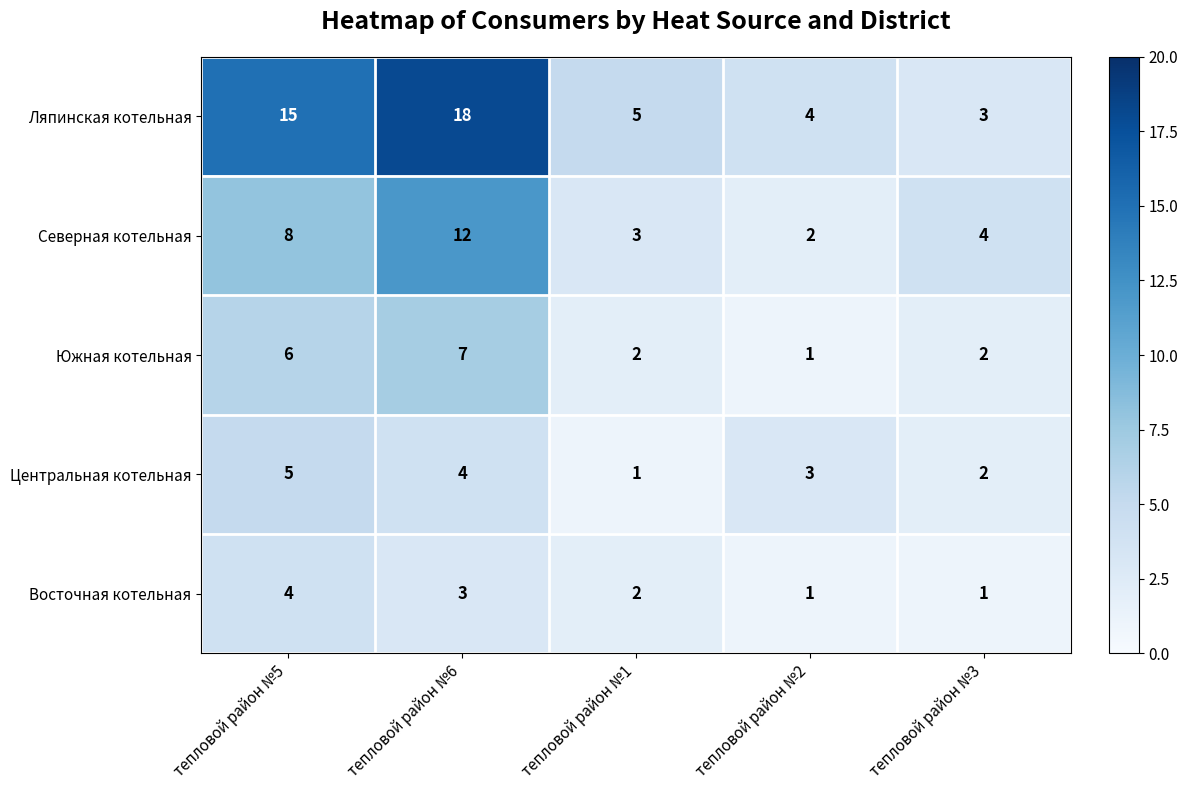

Reading left to right, list all the values displayed in this chart.

Ляпинская котельная: тепловой район №5=15	тепловой район №6=18	тепловой район №1=5	тепловой район №2=4	тепловой район №3=3
Северная котельная: тепловой район №5=8	тепловой район №6=12	тепловой район №1=3	тепловой район №2=2	тепловой район №3=4
Южная котельная: тепловой район №5=6	тепловой район №6=7	тепловой район №1=2	тепловой район №2=1	тепловой район №3=2
Центральная котельная: тепловой район №5=5	тепловой район №6=4	тепловой район №1=1	тепловой район №2=3	тепловой район №3=2
Восточная котельная: тепловой район №5=4	тепловой район №6=3	тепловой район №1=2	тепловой район №2=1	тепловой район №3=1